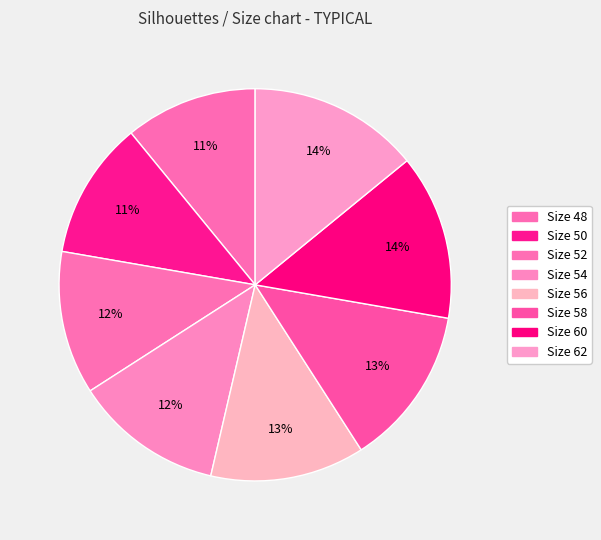

Count the number of slices in the pie.

8